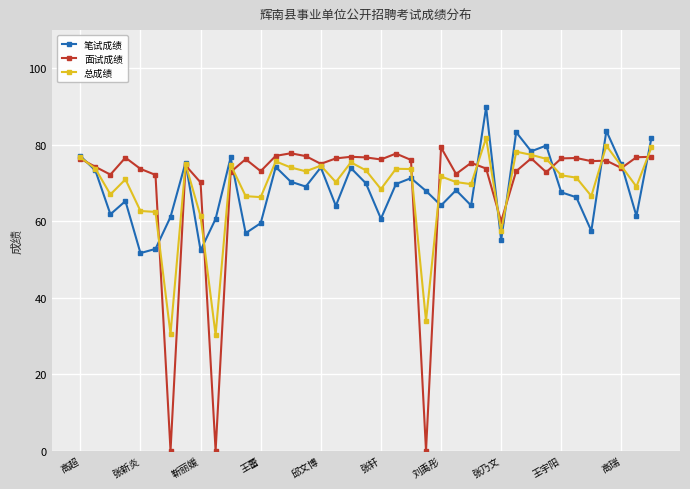

True or false: 总成绩 has more than 2 points higher than both neighbors.

True